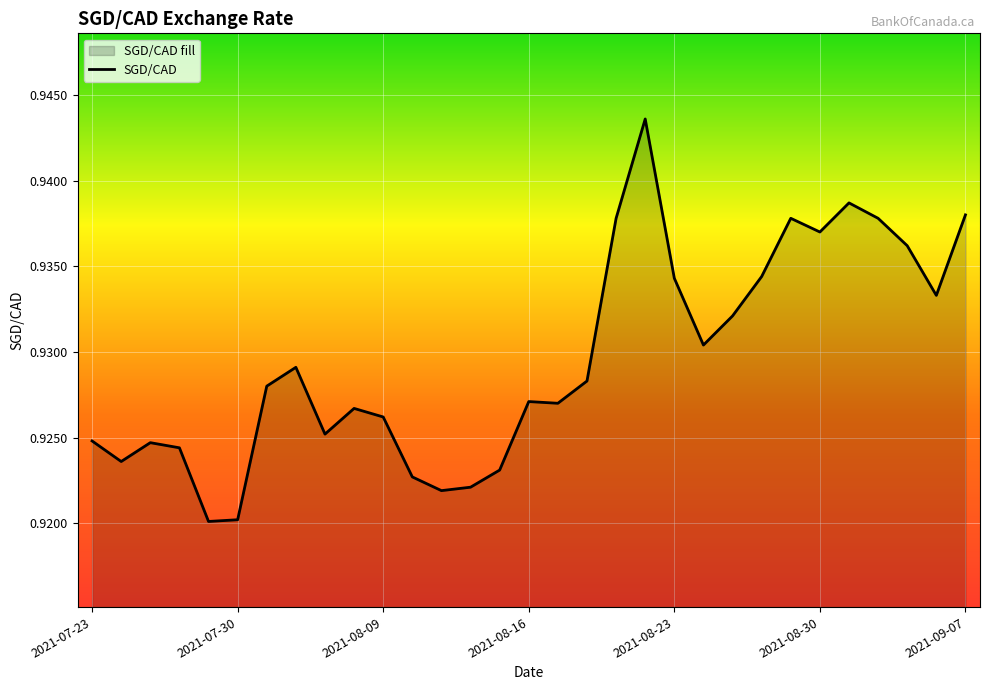

How many values are between 0 and 1?

31